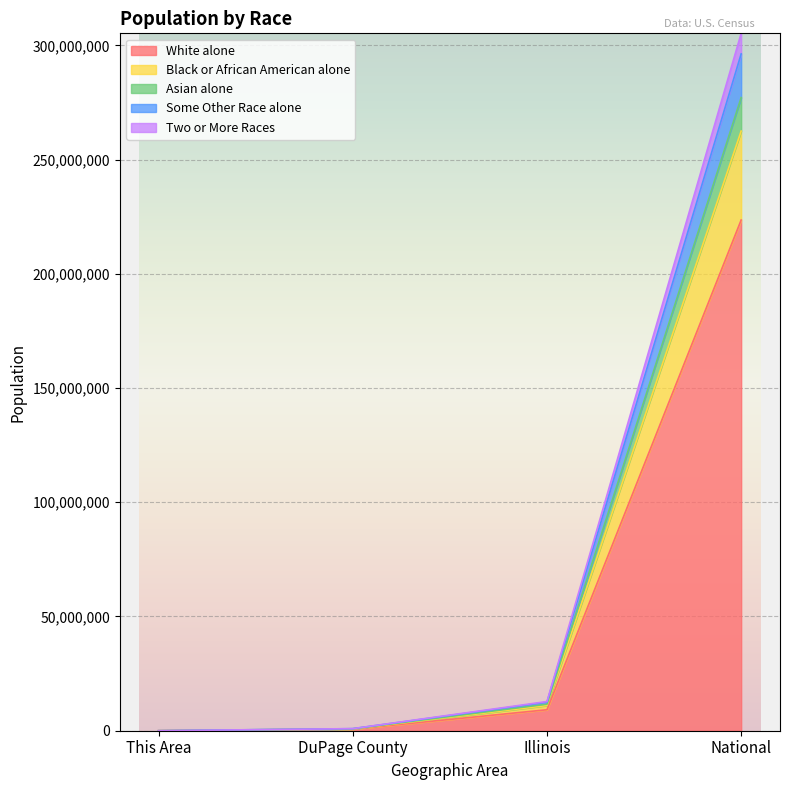

Is the value of White alone at DuPage County greater than the value of Two or More Races at This Area?

Yes